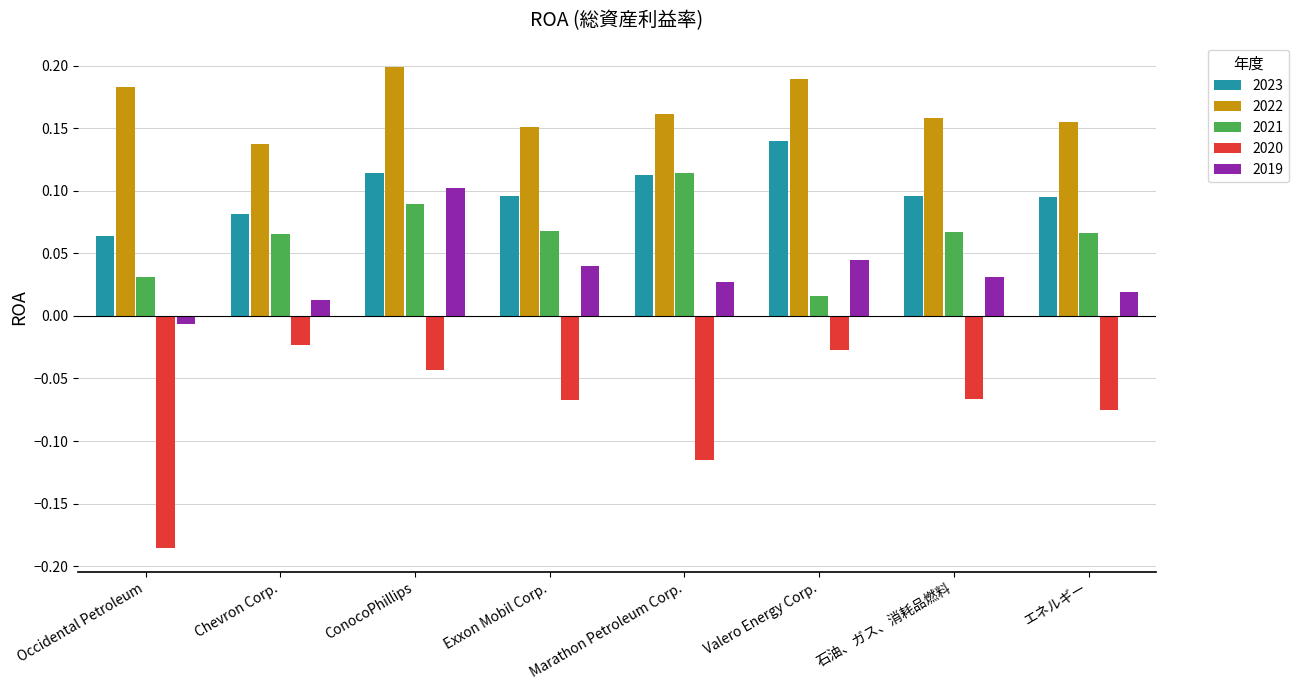

At how many categories does at least one series exceed 0?

8